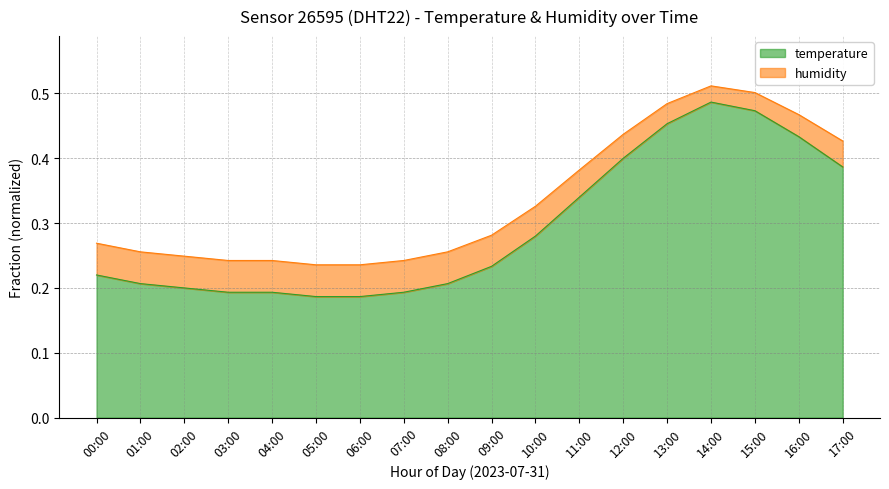

What is the difference between the maximum and second lowest values?

0.3